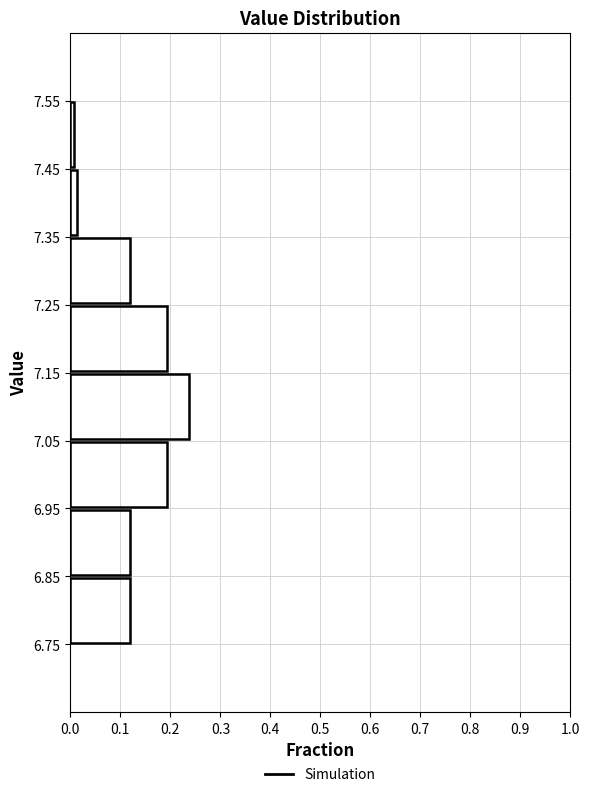

Reading bottom to top, list every bar in this chart as the range it spans on the y-axis followed by its length. The values are not printed on the chart, so give them approximately, as read against the axis.

6.75 to 6.85: 0.12
6.85 to 6.95: 0.12
6.95 to 7.05: 0.19
7.05 to 7.15: 0.24
7.15 to 7.25: 0.19
7.25 to 7.35: 0.12
7.35 to 7.45: 0.01
7.45 to 7.55: under 0.01